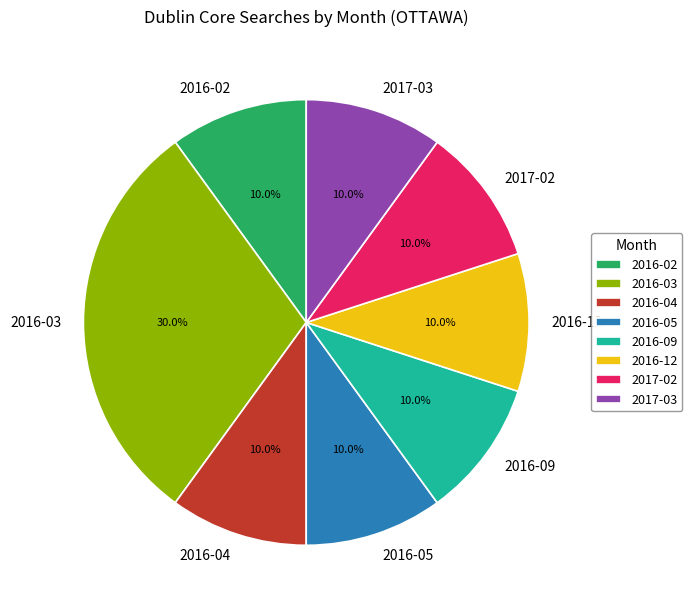

What is the largest slice in the pie chart?

2016-03